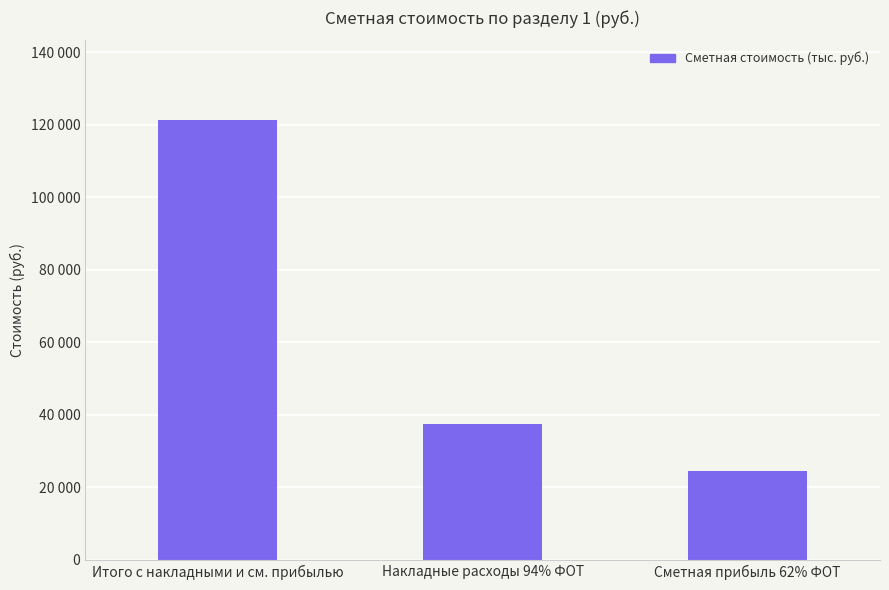

Are the bars horizontal?

No